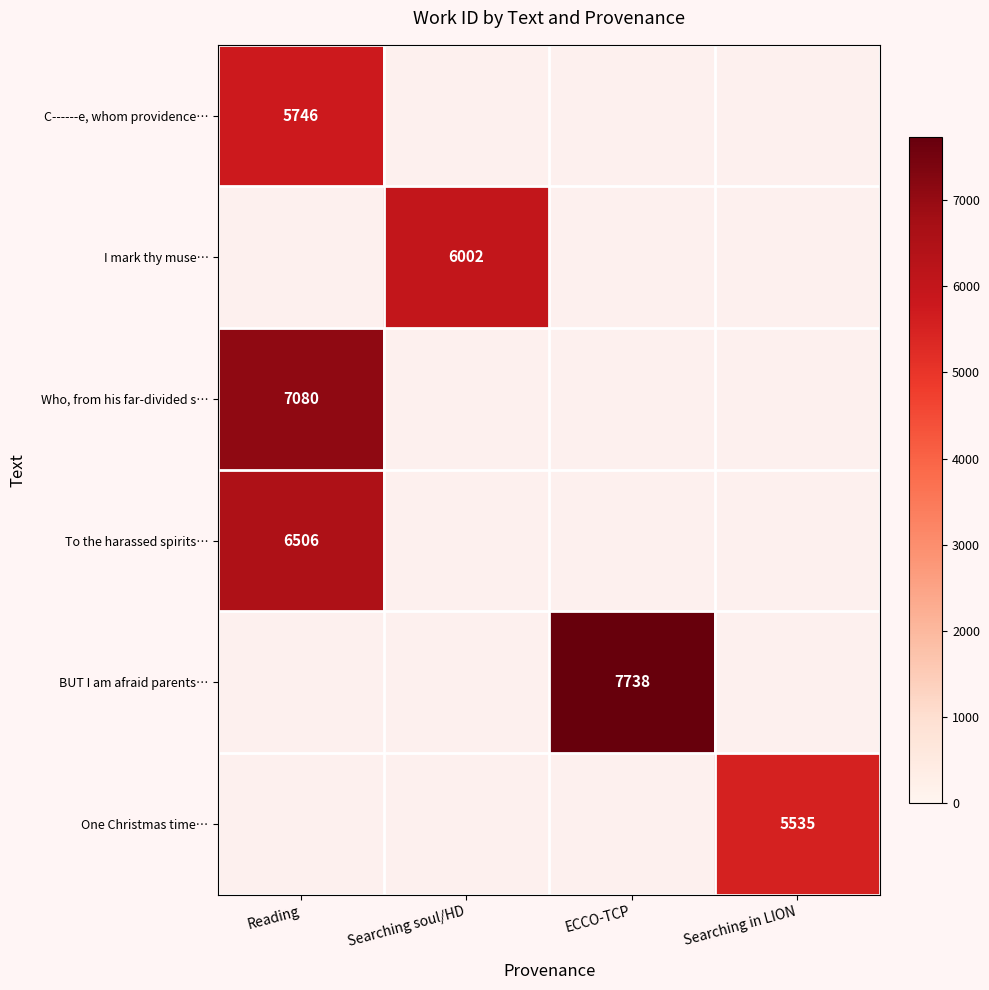

At how many categories does at least one series exceed 6075?

2